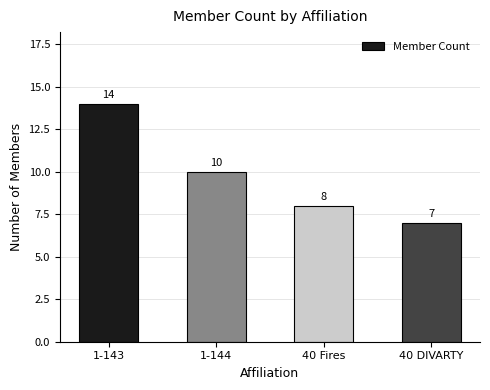

Count the number of categories in the chart.

4